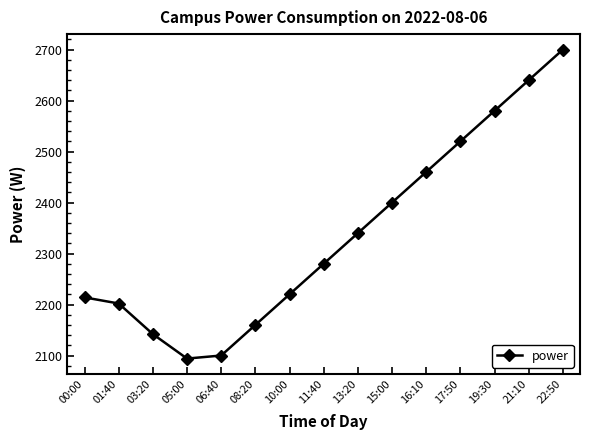

How many lines are shown in the chart?

1